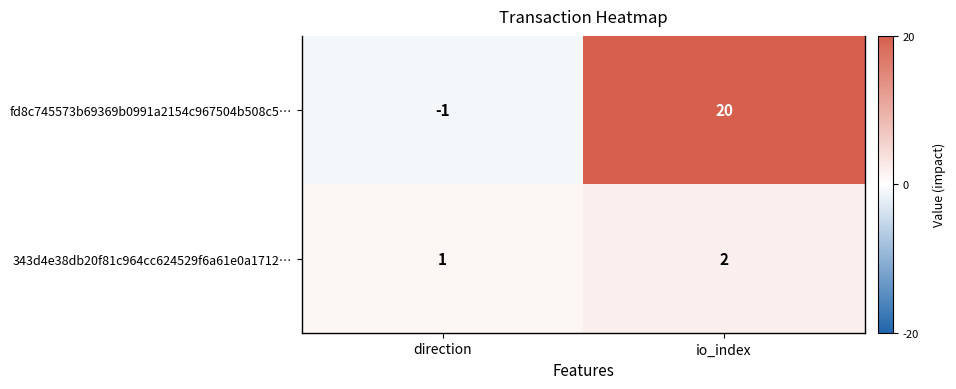

Which label corresponds to the largest value in the chart?

io_index